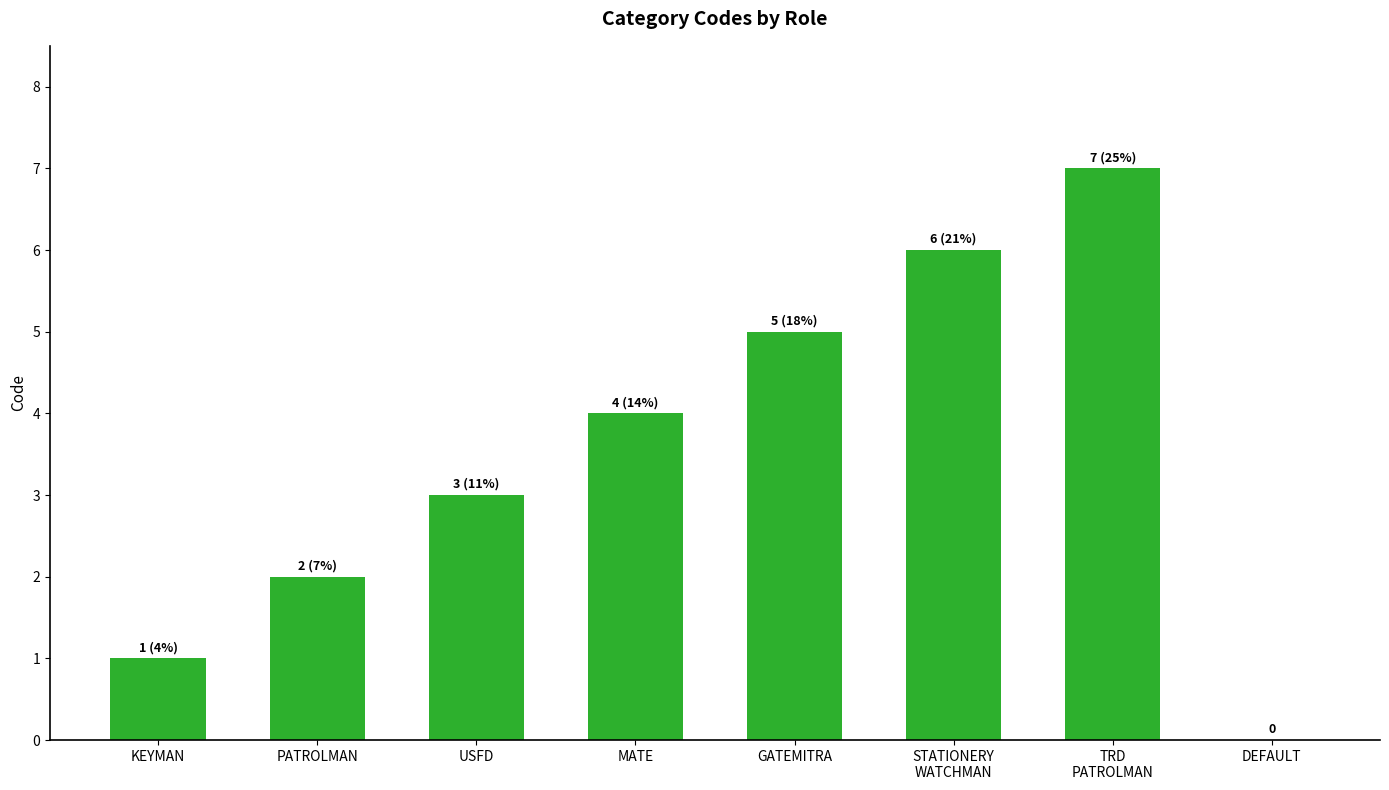

What is the ratio of the value at MATE to the value at PATROLMAN?

2.0